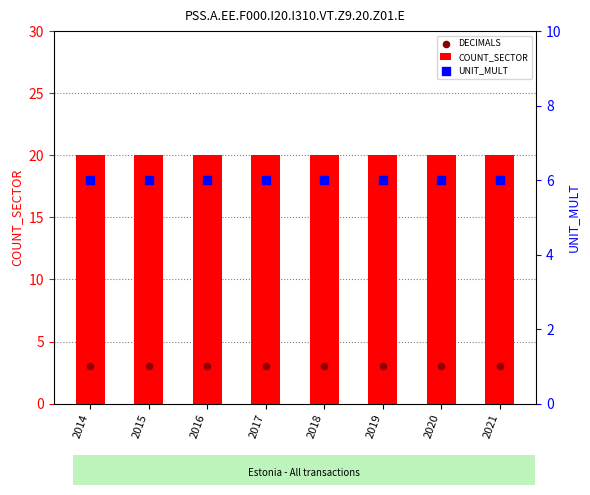

Which series reaches the maximum Y coordinate?

COUNT_SECTOR